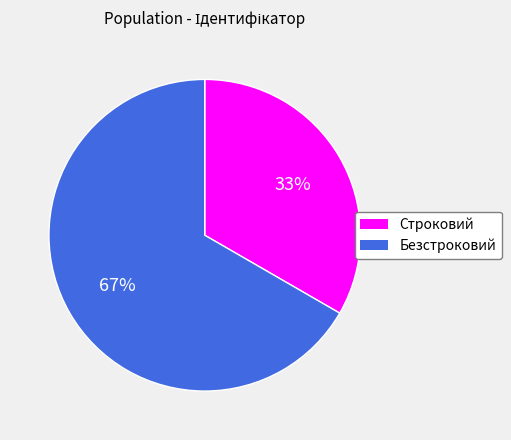

Is the sum of Строковий and Безстроковий greater than half?

Yes